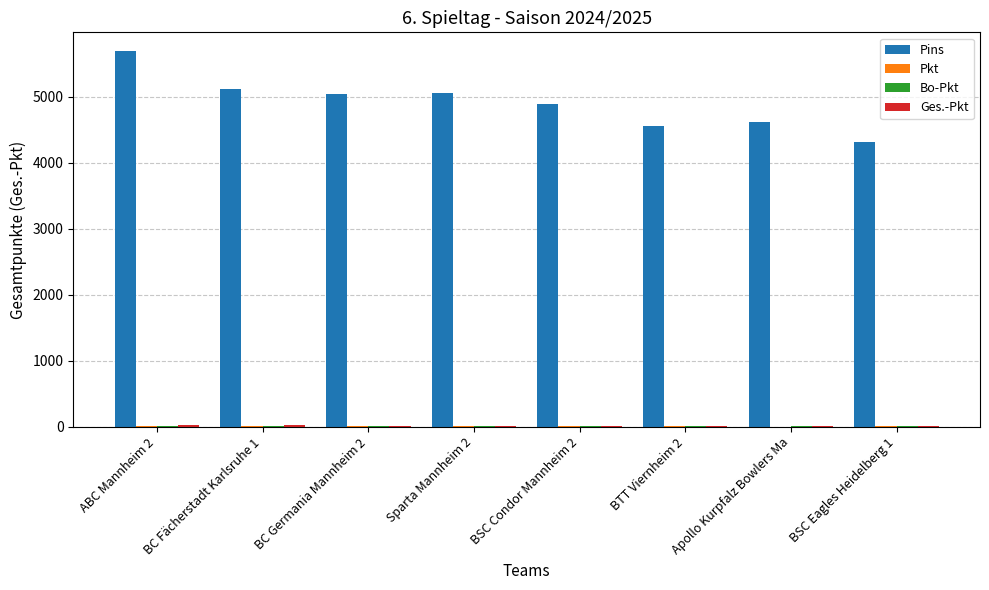

Which series changed the most between BC Germania Mannheim 2 and BTT Viernheim 2?

Pins